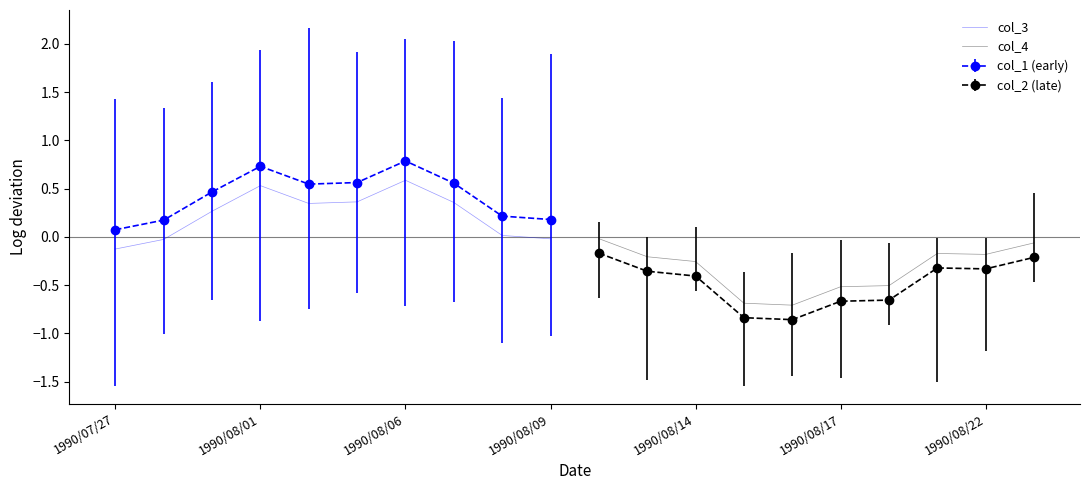

At which label does col_3 reach its minimum?

1990/07/27